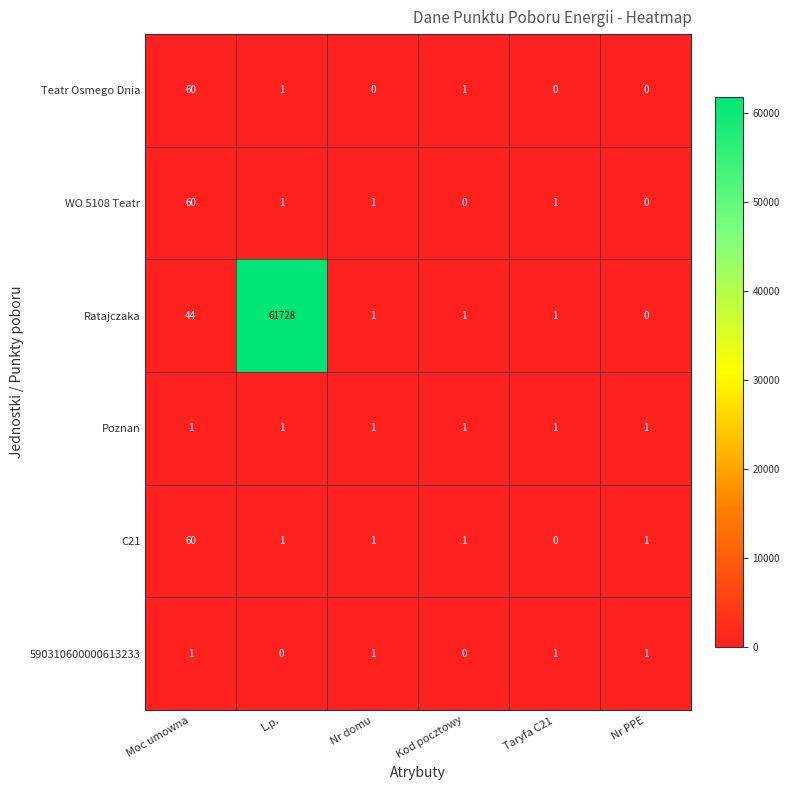

At which label is Ratajczaka closest to 30864?

Moc umowna